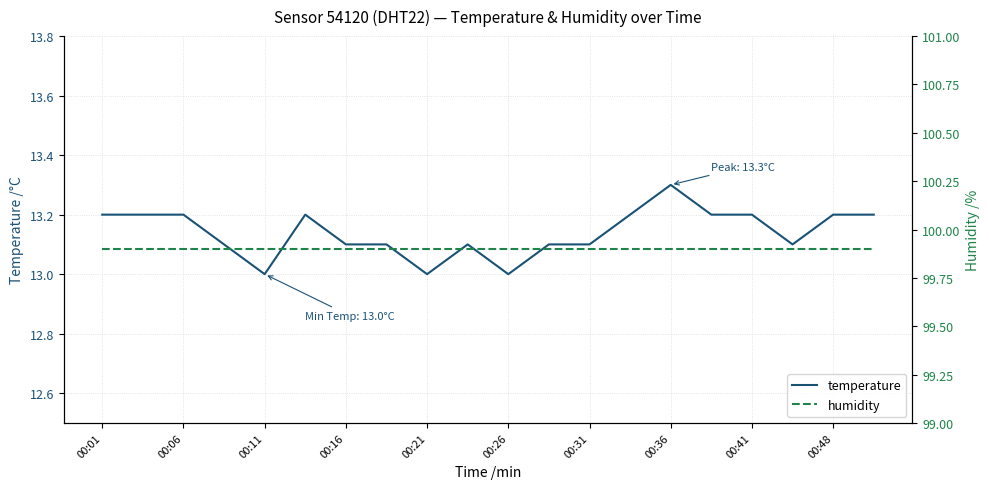

The temperature series shows 13.1 at 00:31. True or false?

True